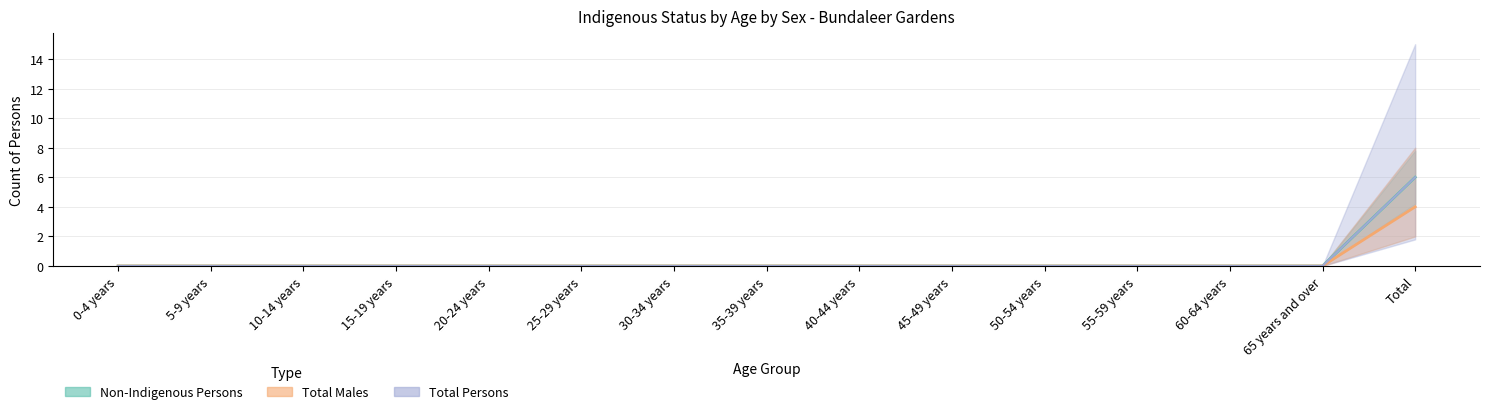

How many categories are shown in the chart?

15